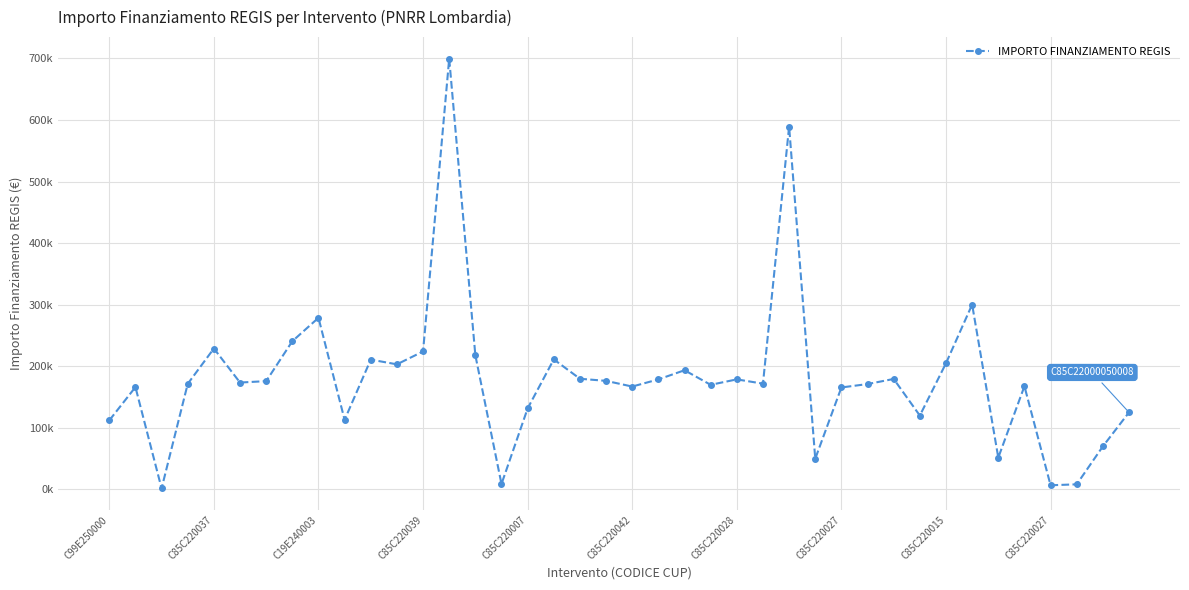

Does the chart have visible grid lines?

Yes